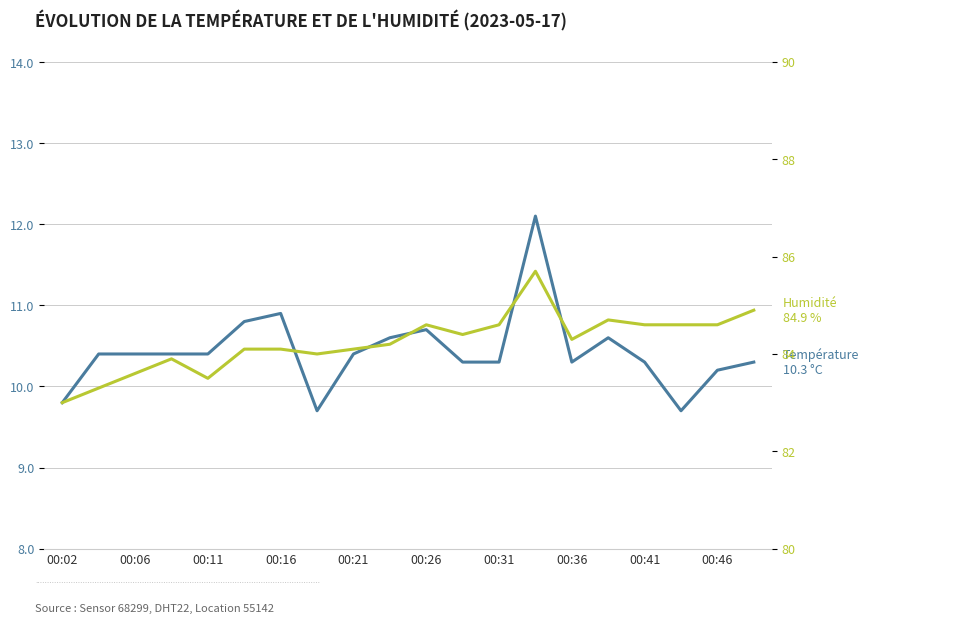

Where is temperature nearest to the value 10?

00:02